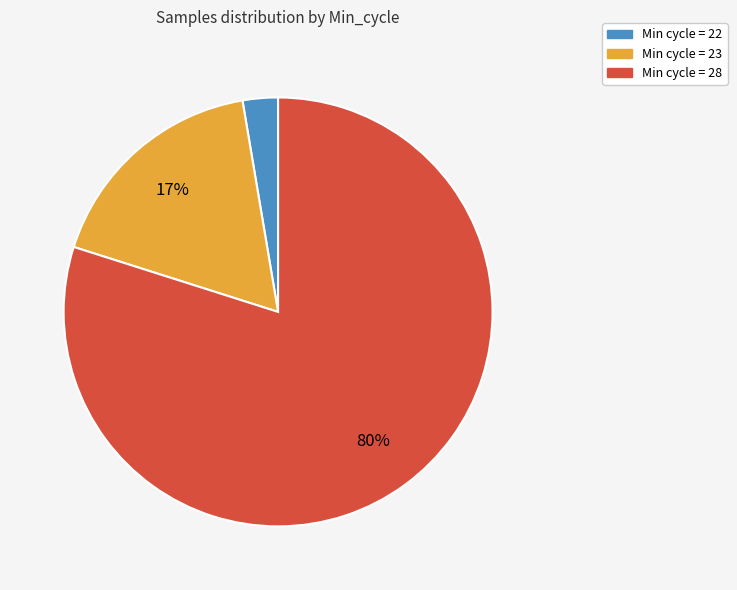

Is there a majority slice in this chart?

Yes